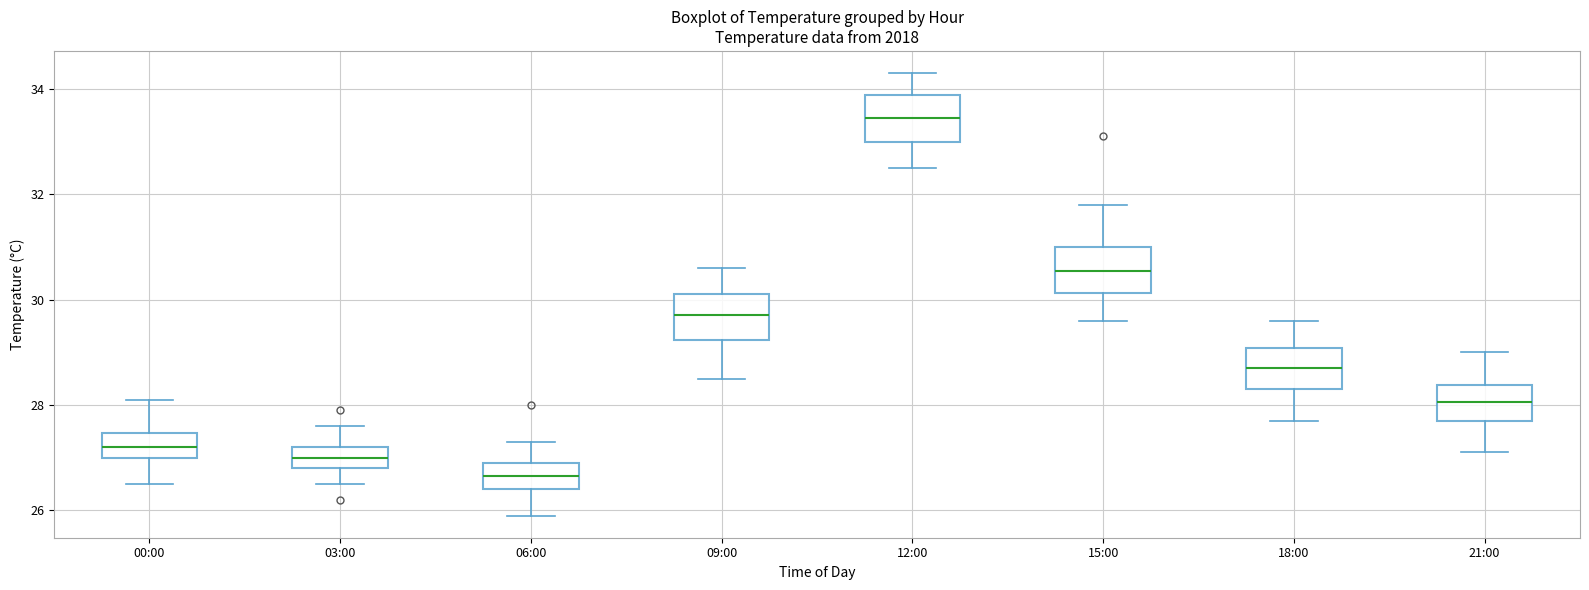

Reading left to right, transcribe this box plot: for each box, give where its median line is, the range the box spans, and where its two whiskers end, as read against the y-axis. The values are not printed on the chart, so give them approximately, as read against the axis.

00:00: median 27.2, box 27.0 to 27.4, whiskers 26.6 to 28.2
03:00: median 27.0, box 26.8 to 27.2, whiskers 26.6 to 27.6
06:00: median 26.6, box 26.4 to 27.0, whiskers 26.0 to 27.4
09:00: median 29.8, box 29.2 to 30.2, whiskers 28.6 to 30.6
12:00: median 33.4, box 33.0 to 33.8, whiskers 32.6 to 34.4
15:00: median 30.6, box 30.2 to 31.0, whiskers 29.6 to 31.8
18:00: median 28.8, box 28.4 to 29.0, whiskers 27.8 to 29.6
21:00: median 28.0, box 27.8 to 28.4, whiskers 27.2 to 29.0